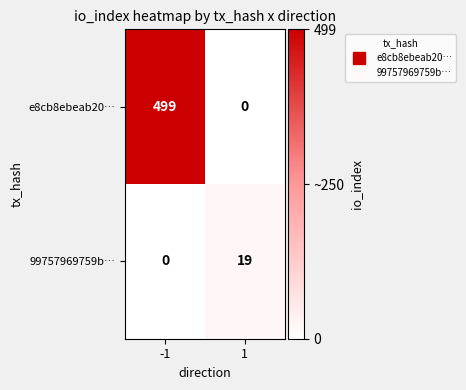

Which series has the widest spread of values?

e8cb8ebeab20…